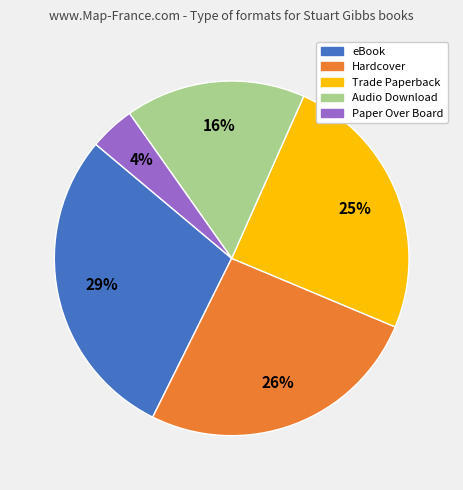

Which category has the smallest portion of the pie?

Paper Over Board